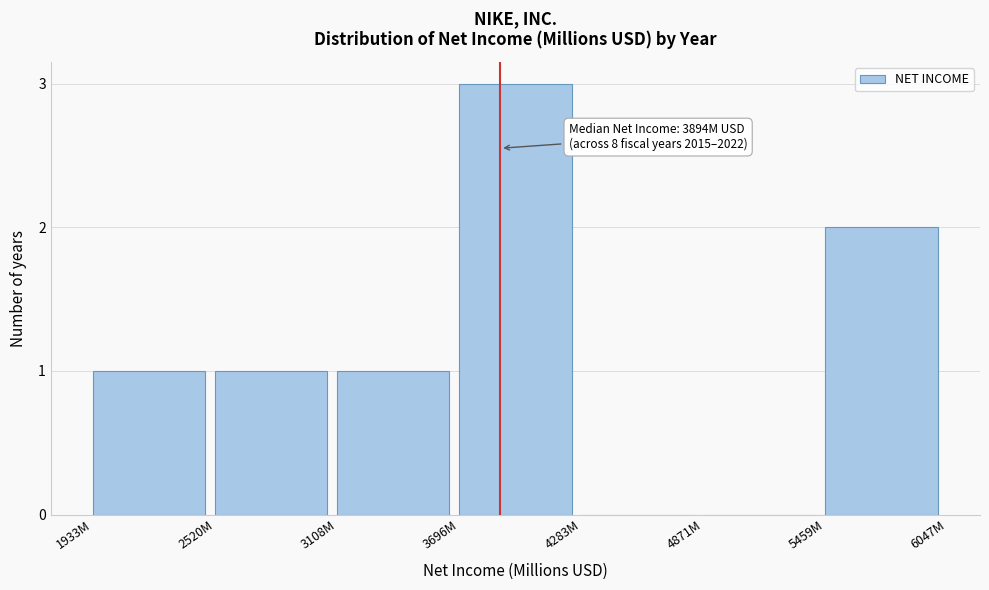

Reading left to right, extract all data points from this chart.

1933M=1	2520M=1	3108M=1	3696M=3	4283M=0	4871M=0	5459M=2